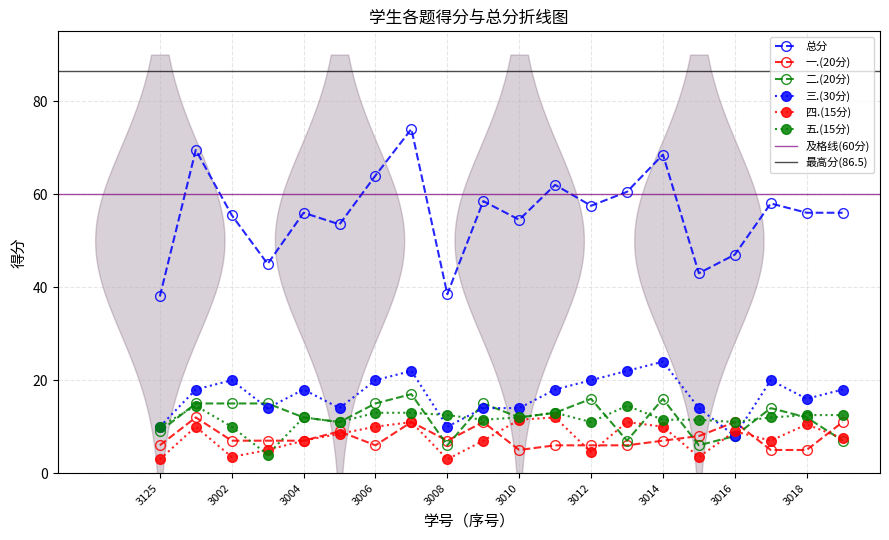

What is the difference between the maximum and second lowest values in the 二.(20分) series?

11.0